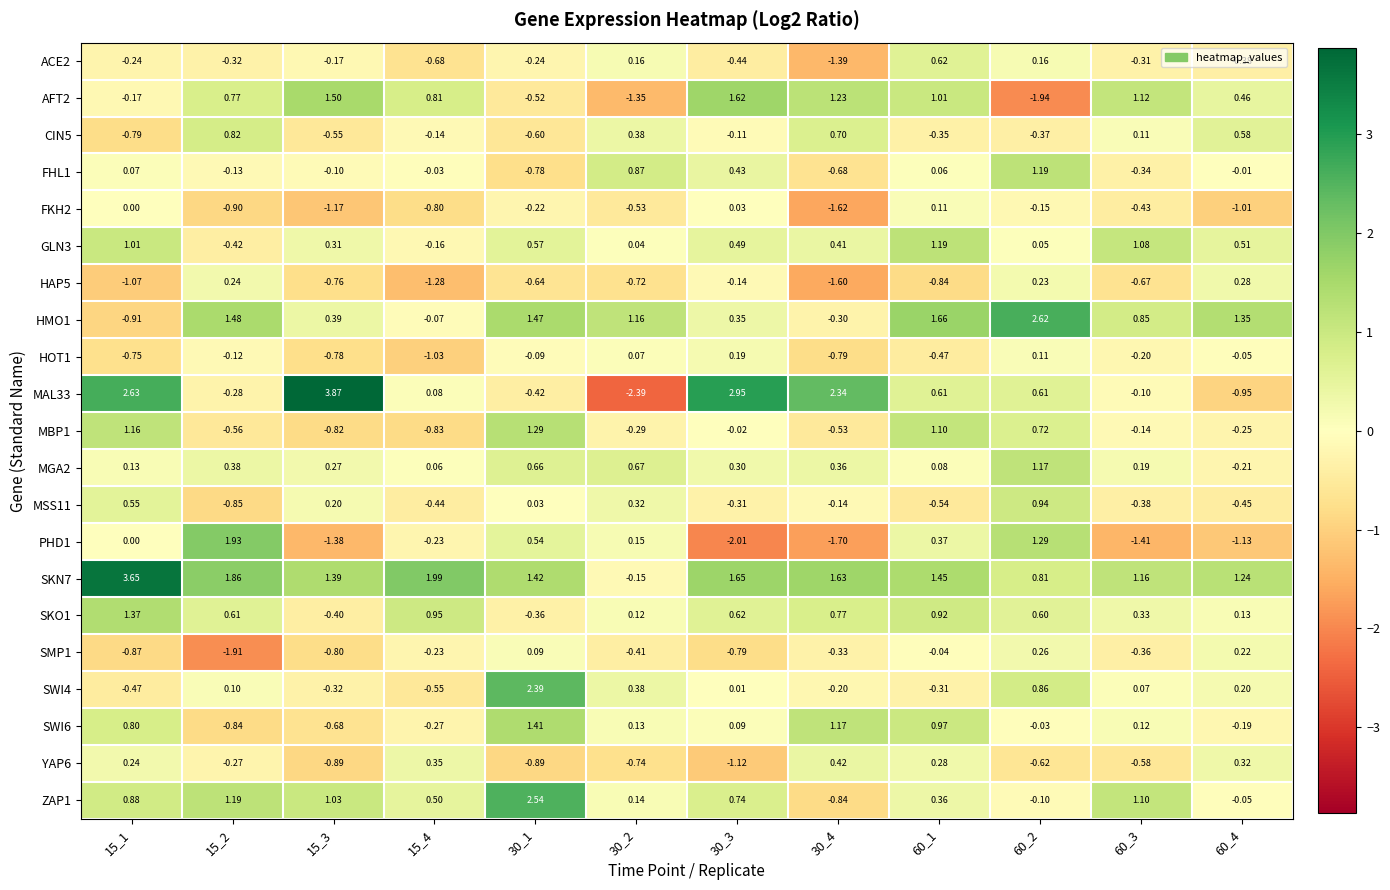

What is the difference between the highest and lowest values at 30_3?

5.0